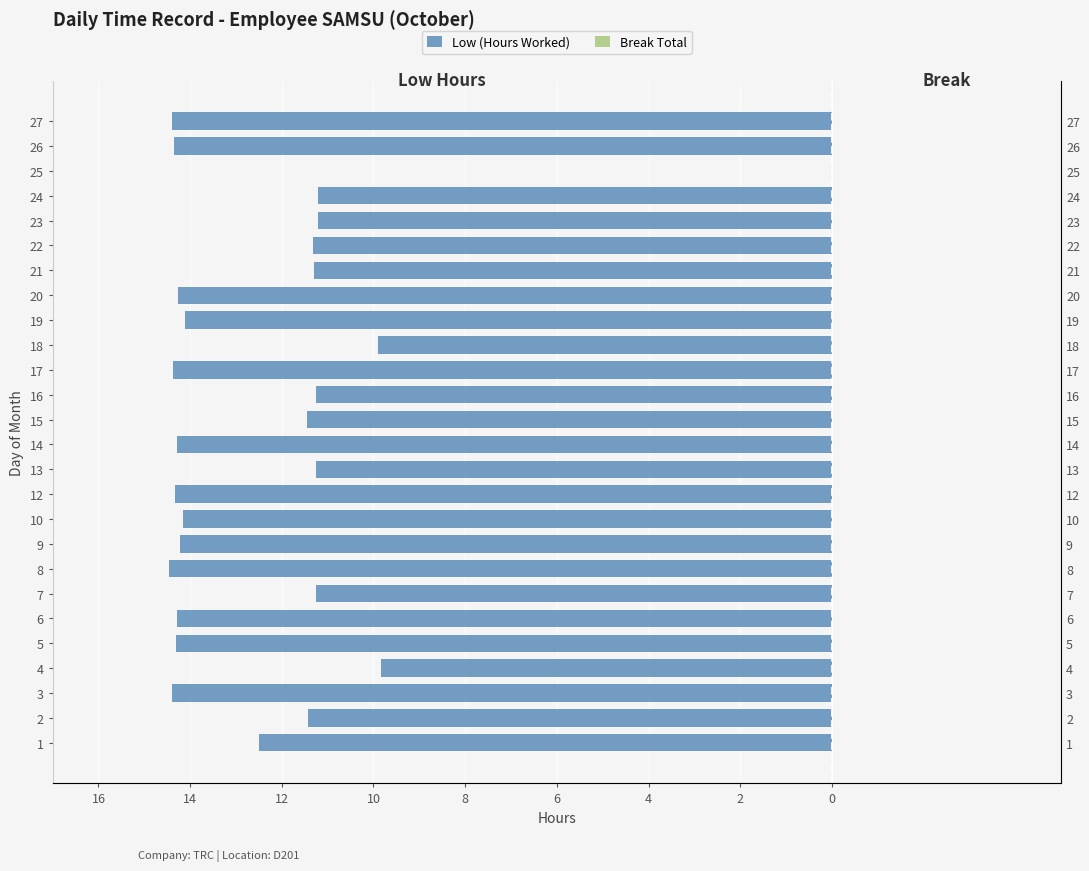

How many data points in Low (Hours Worked) are less than -12?

14